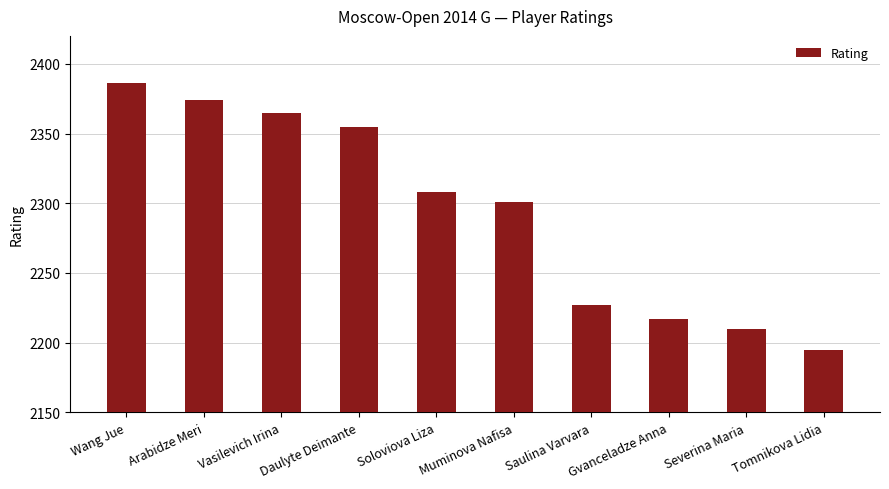

How many distinct data groups are displayed?

1